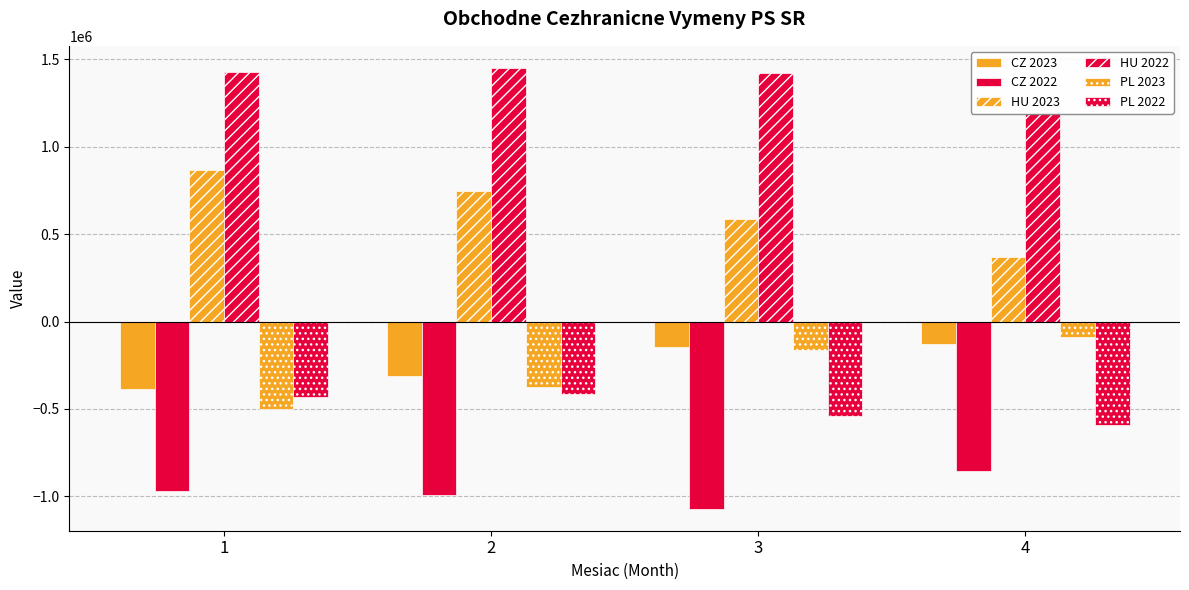

Is it true that CZ 2023 equals -184756.2 at 2?

False